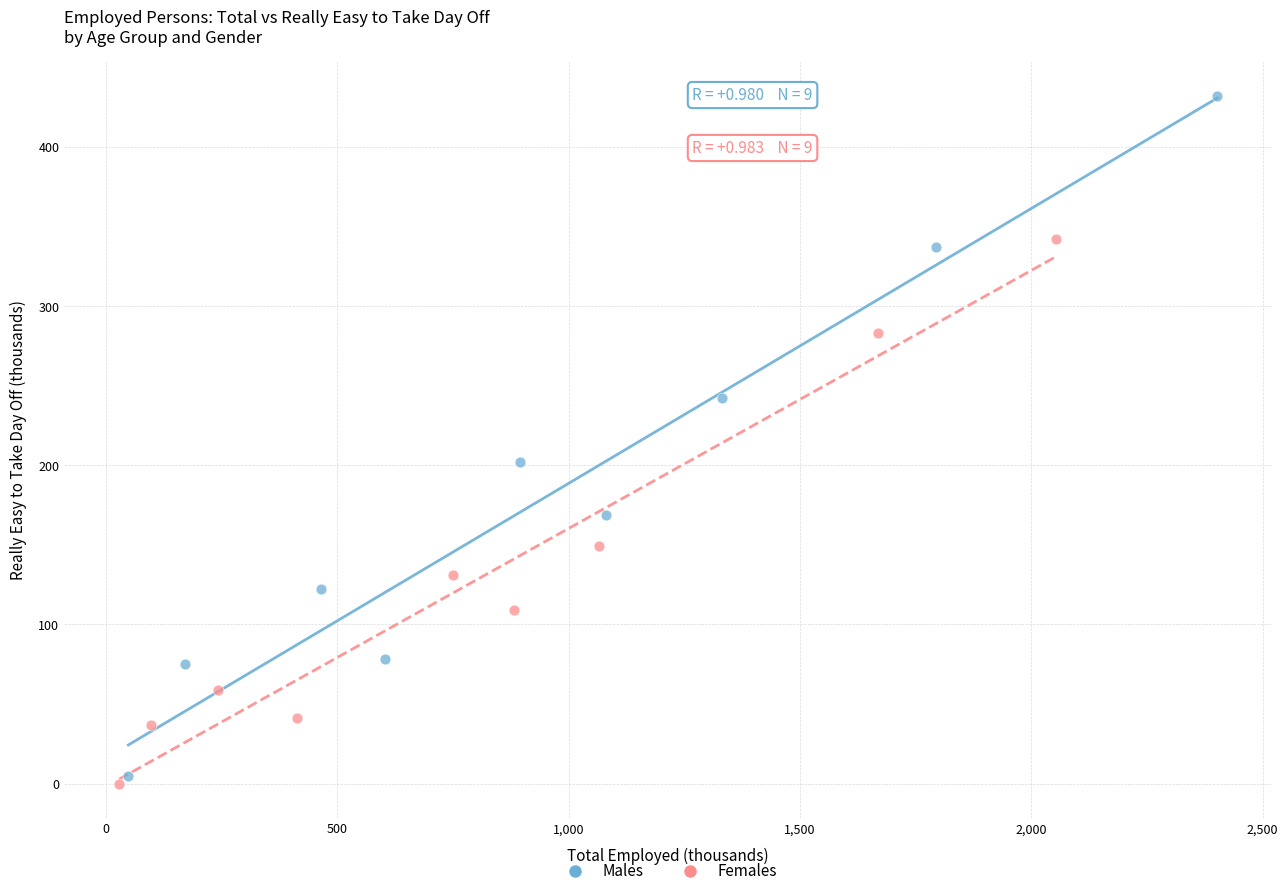

Which series has the widest spread of Y values?

Males